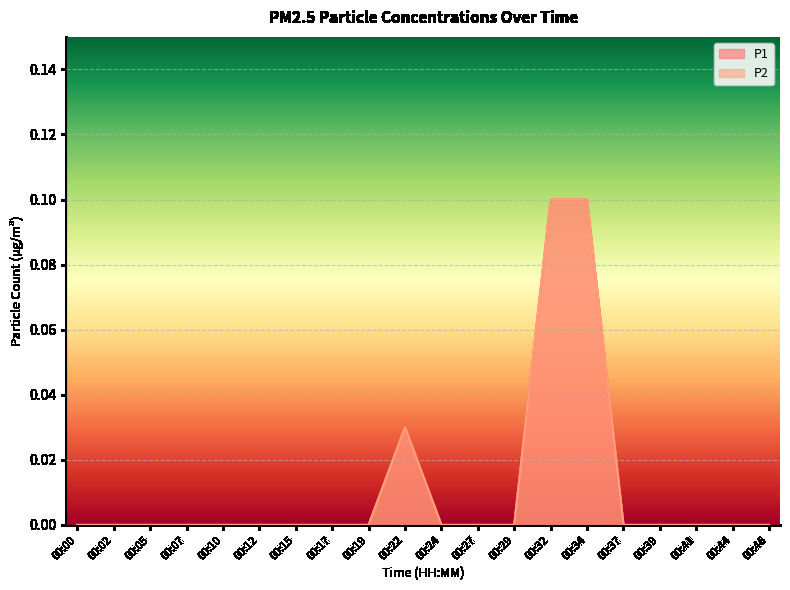

True or false: P1 has a value of 0.0 at 00:46.

True